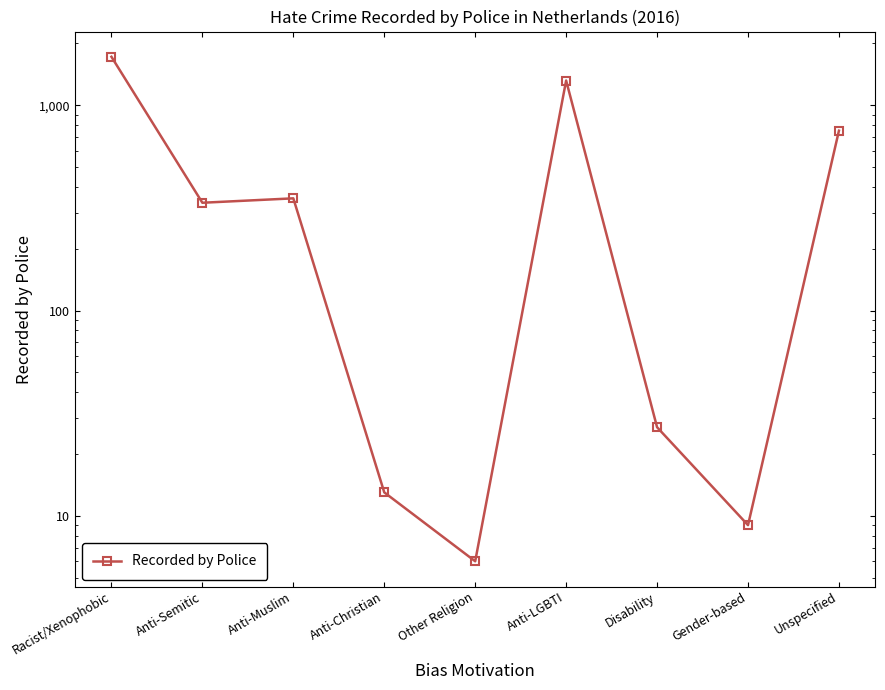

What is the difference between the maximum and second lowest values?

1714